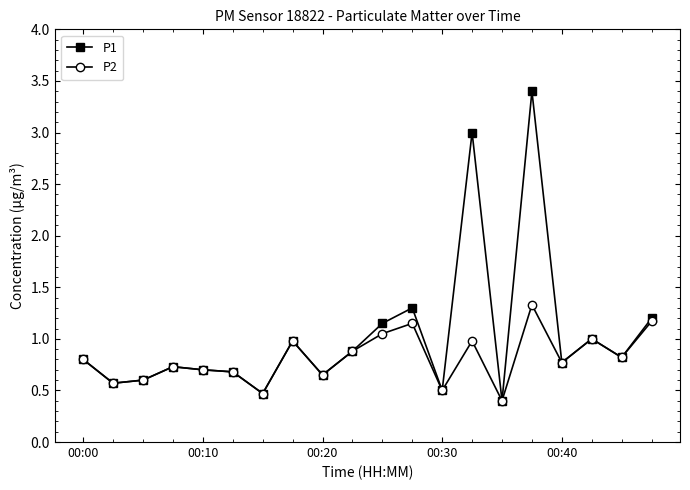

Which series has the widest spread of values?

P1